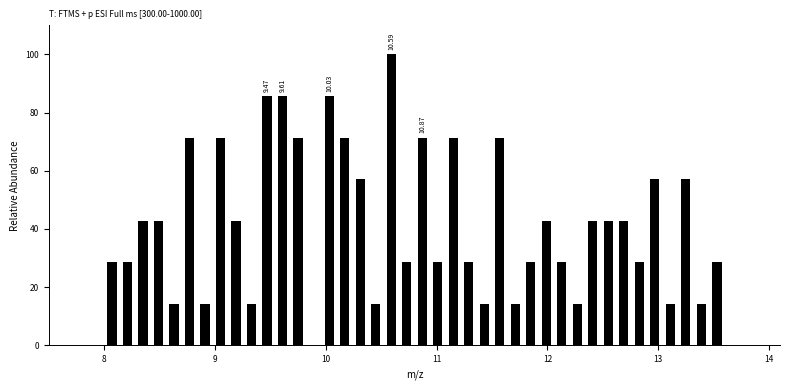

Around what value on the x-axis is the tallest bar? Give the approximate position of its centre, as read against the axis.

10.6